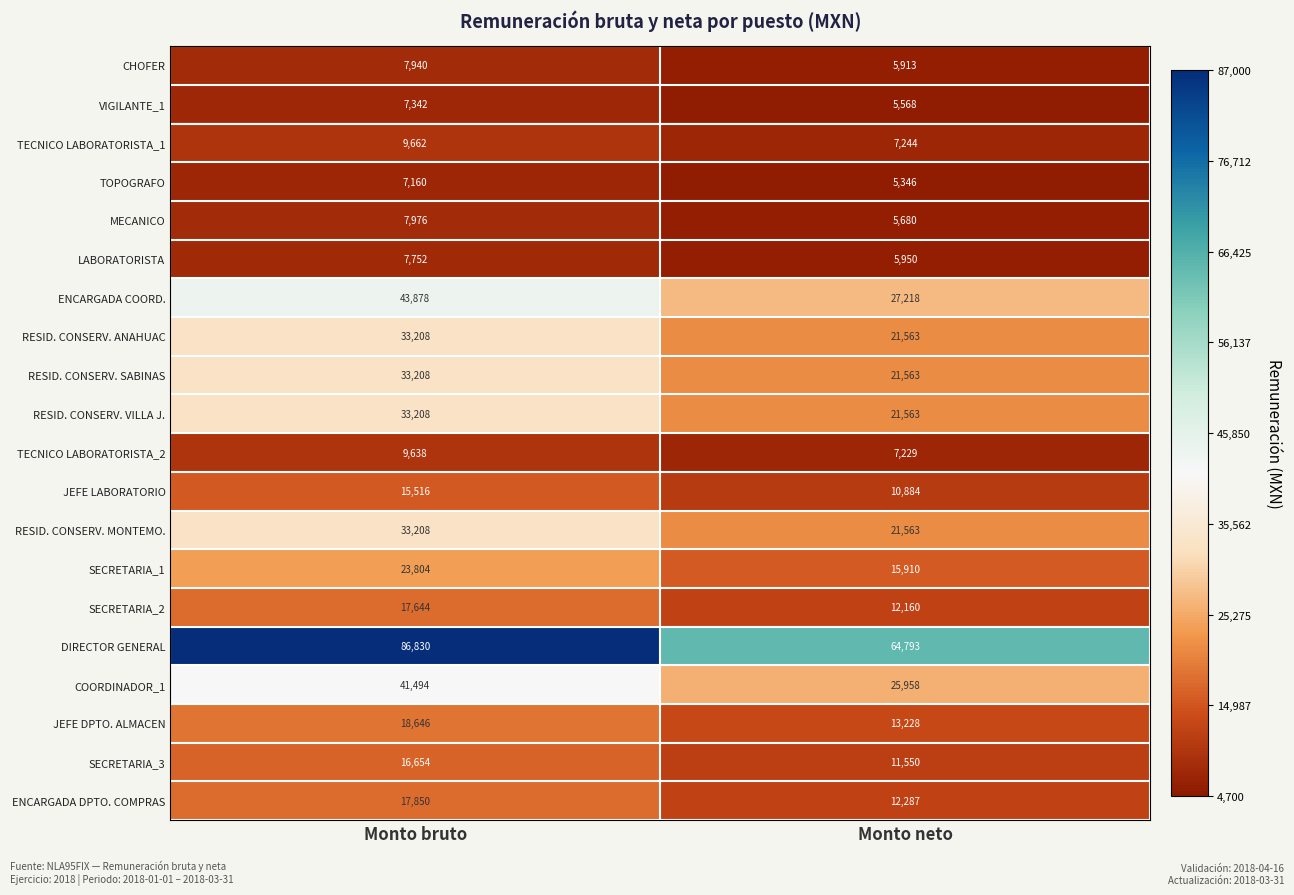

At which label does TECNICO LABORATORISTA_2 reach its minimum?

Monto neto